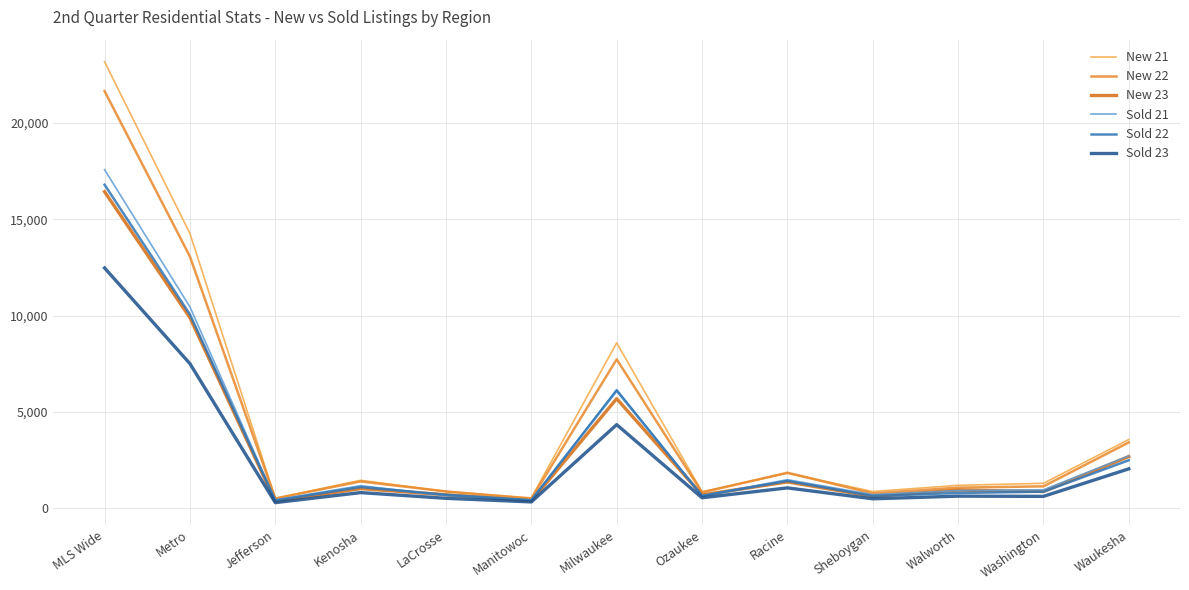

What is the sum of all New 21 values?

58896